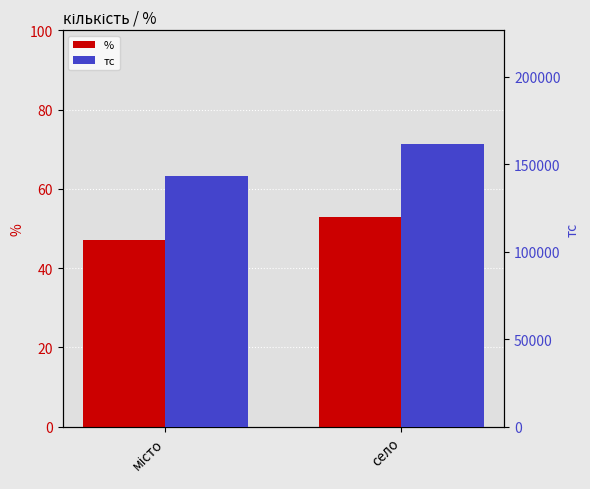

What is the average value of the тс series?

152637.6